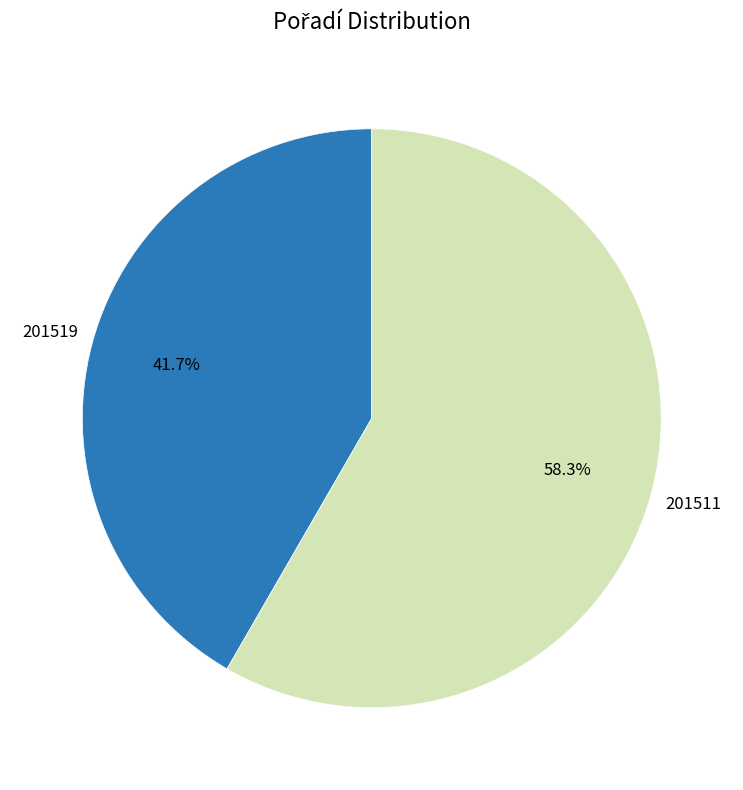

The 201519 slice represents 30% of the pie. True or false?

False